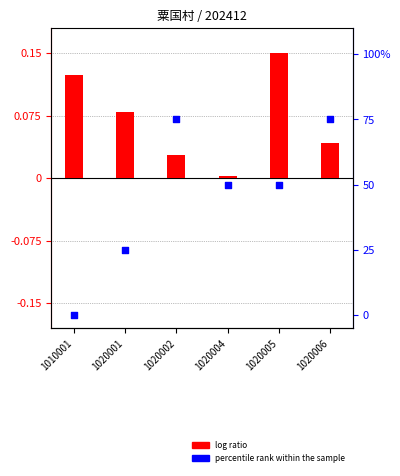

Is the value of percentile rank within the sample at 1020005 greater than the value of log ratio at 1020004?

Yes